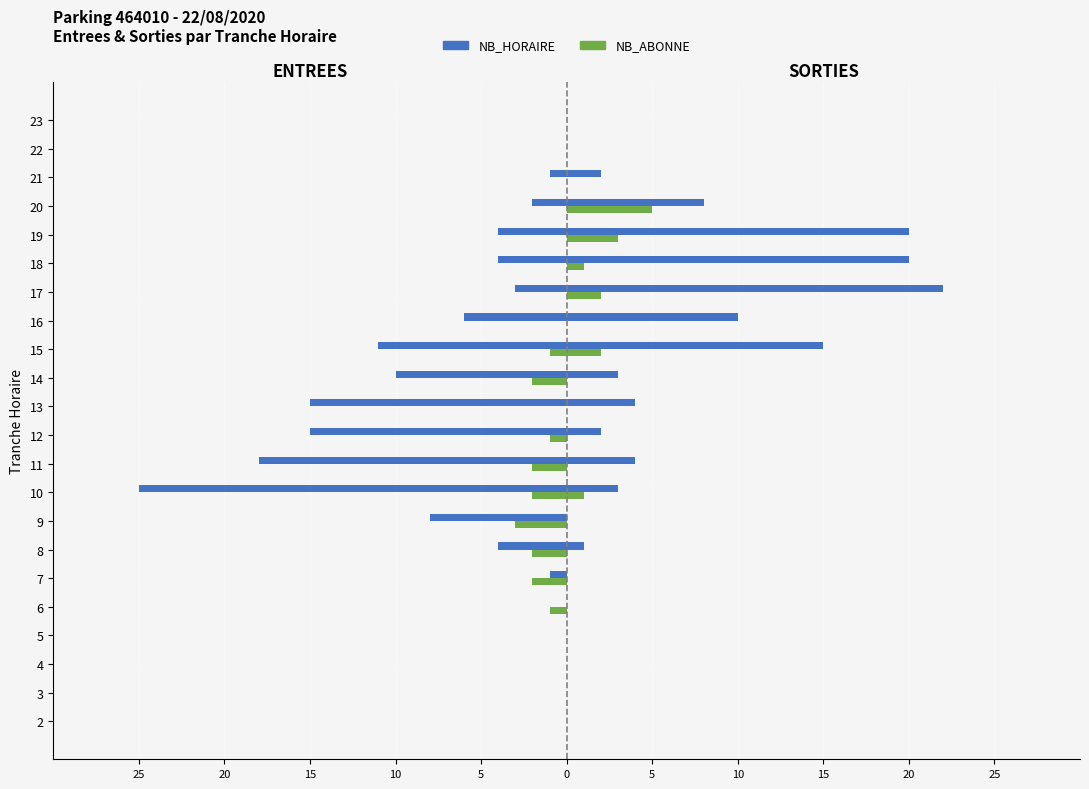

How many distinct data groups are displayed?

2